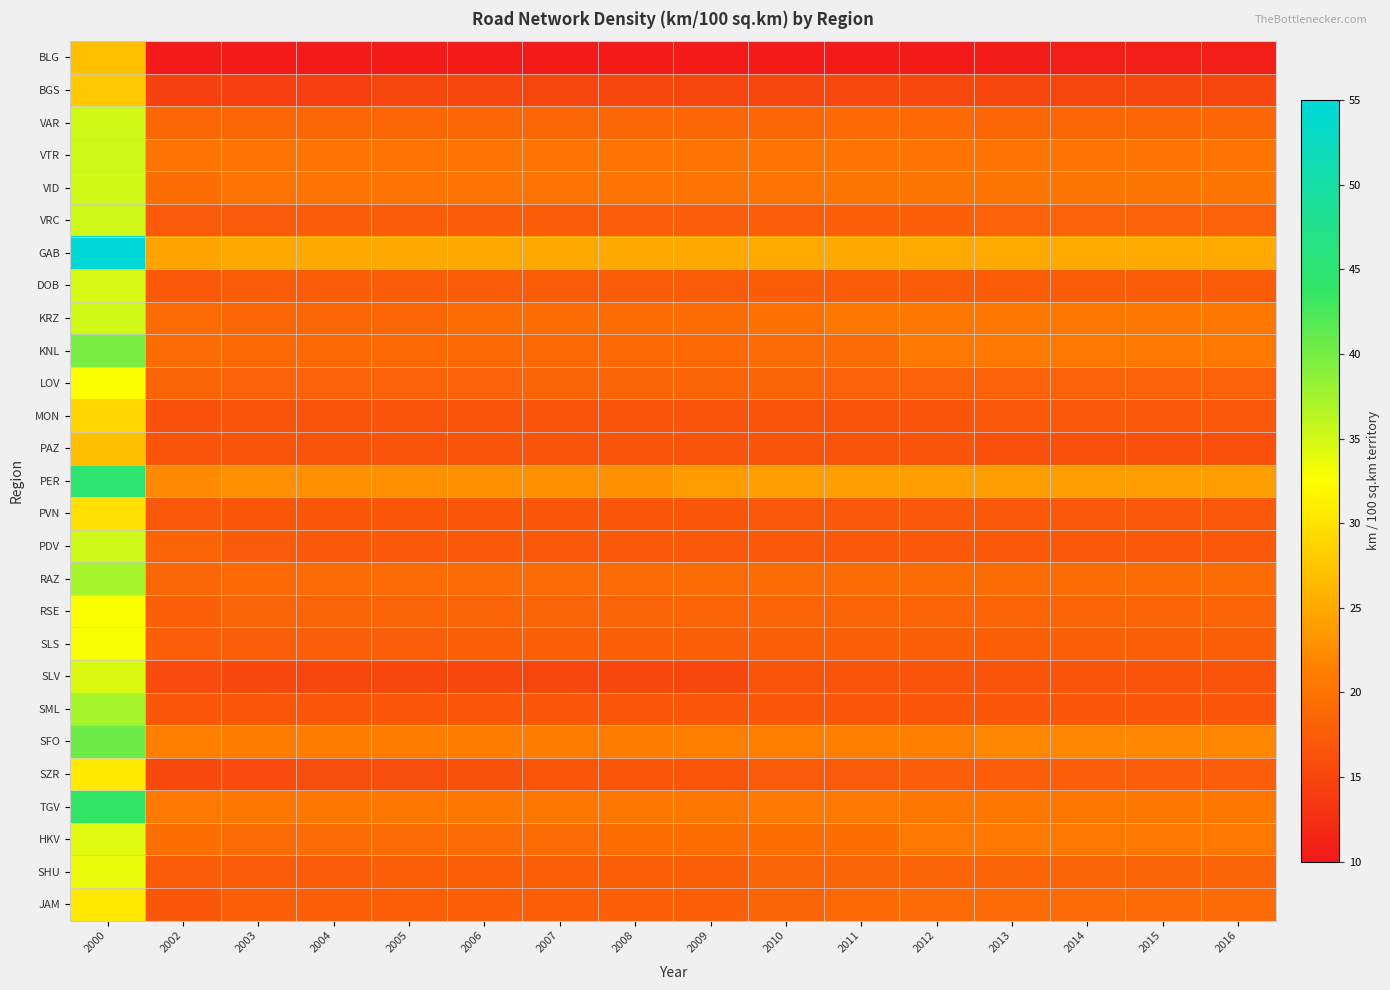

Count the number of categories in the chart.

16